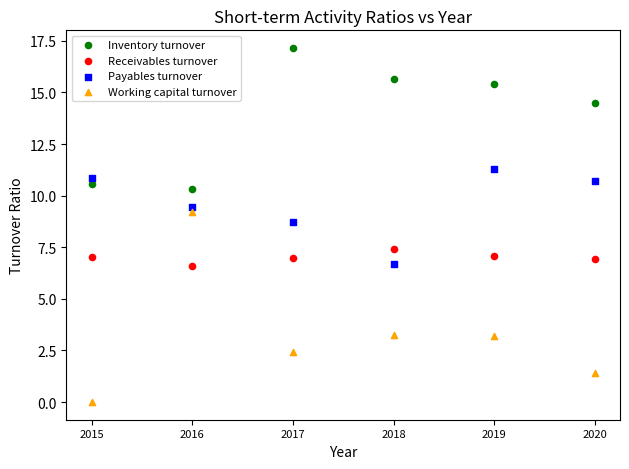

Across all data points, what is the range of X values (max minus min)?

5.0